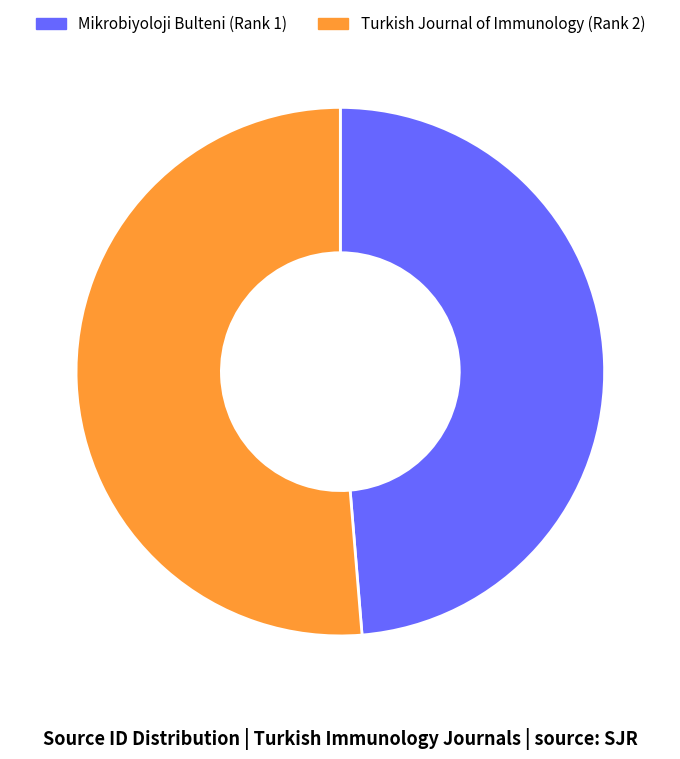

Does Turkish Journal of Immunology (Rank 2) account for over 50% of the chart?

Yes